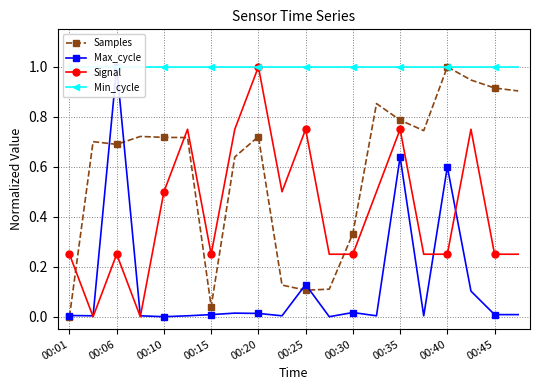

Which category has the lowest value in the Samples series?

00:01